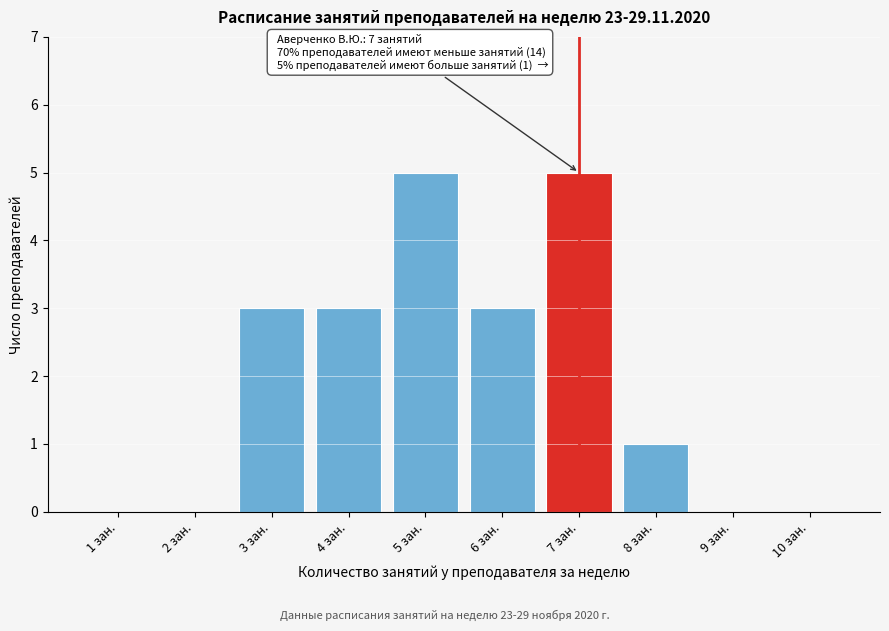

Reading right to left, transcribe all the data shown in this chart.

10 зан.=0	9 зан.=0	8 зан.=1	7 зан.=5	6 зан.=3	5 зан.=5	4 зан.=3	3 зан.=3	2 зан.=0	1 зан.=0